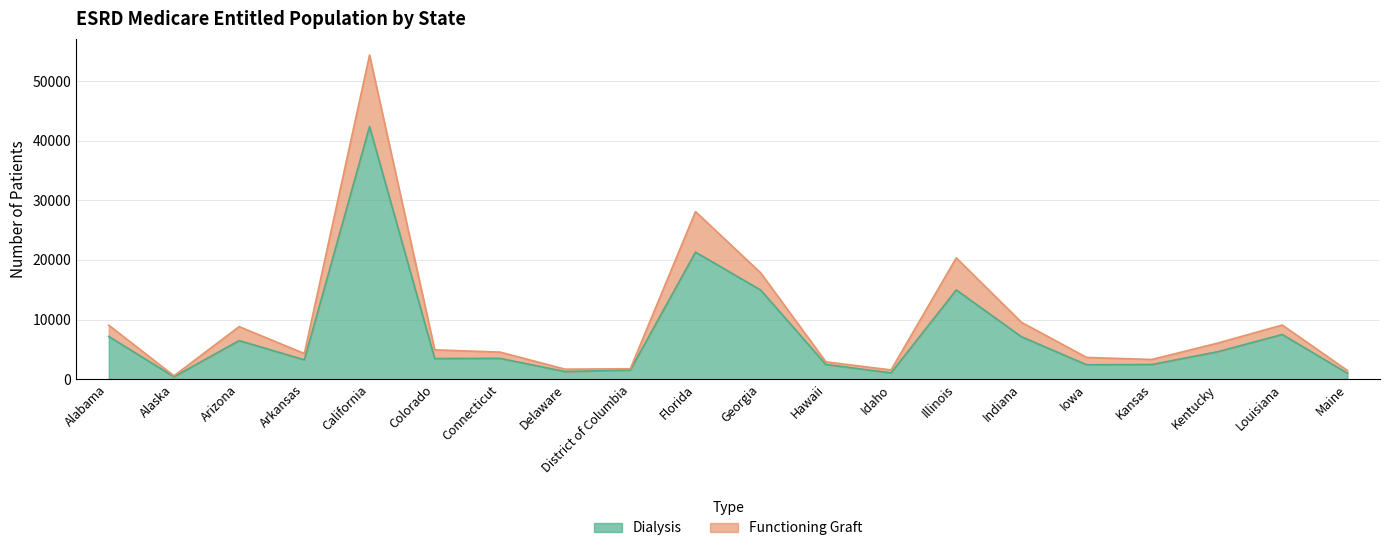

How many lines are shown in the chart?

2